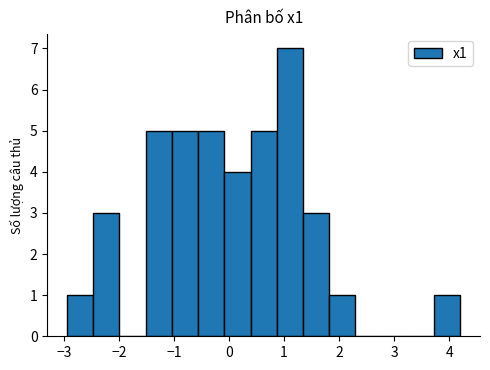

Reading left to right, list every bar in this chart as the range it spans on the x-axis followed by its height. Neither the bar edges nor the heights are printed on the chart, so give them approximately, as read against the axes.

-2.9 to -2.5: 1
-2.5 to -2.0: 3
-2.0 to -1.5: 0
-1.5 to -1.0: 5
-1.0 to -0.6: 5
-0.6 to -0.1: 5
-0.1 to 0.4: 4
0.4 to 0.9: 5
0.9 to 1.3: 7
1.3 to 1.8: 3
1.8 to 2.3: 1
2.3 to 2.8: 0
2.8 to 3.2: 0
3.2 to 3.7: 0
3.7 to 4.2: 1